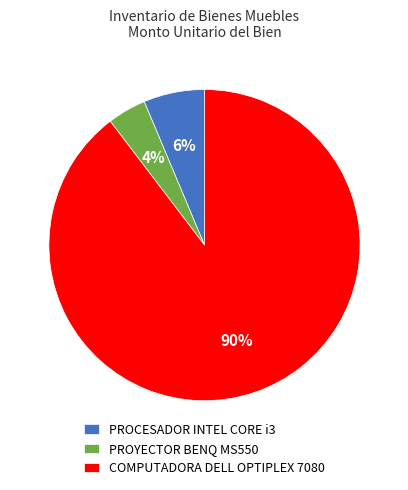

Does COMPUTADORA DELL OPTIPLEX 7080 account for over 50% of the chart?

Yes